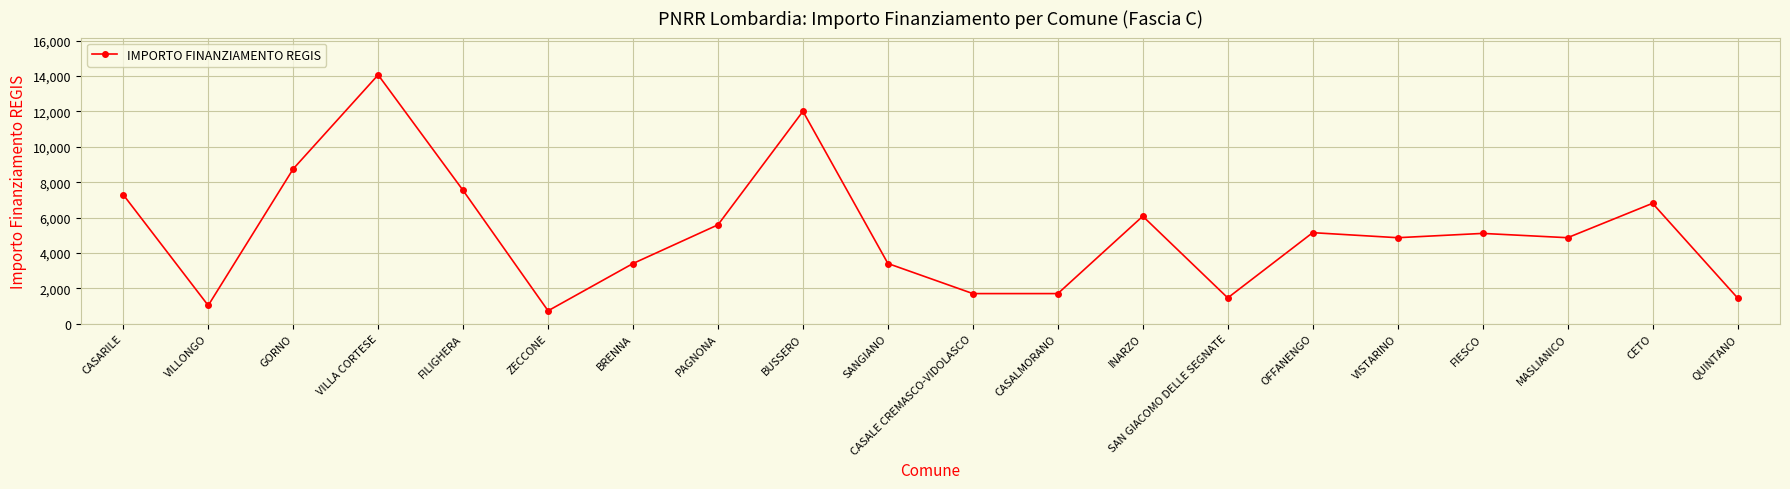

What is the label of the 18th point from the left?

MASLIANICO